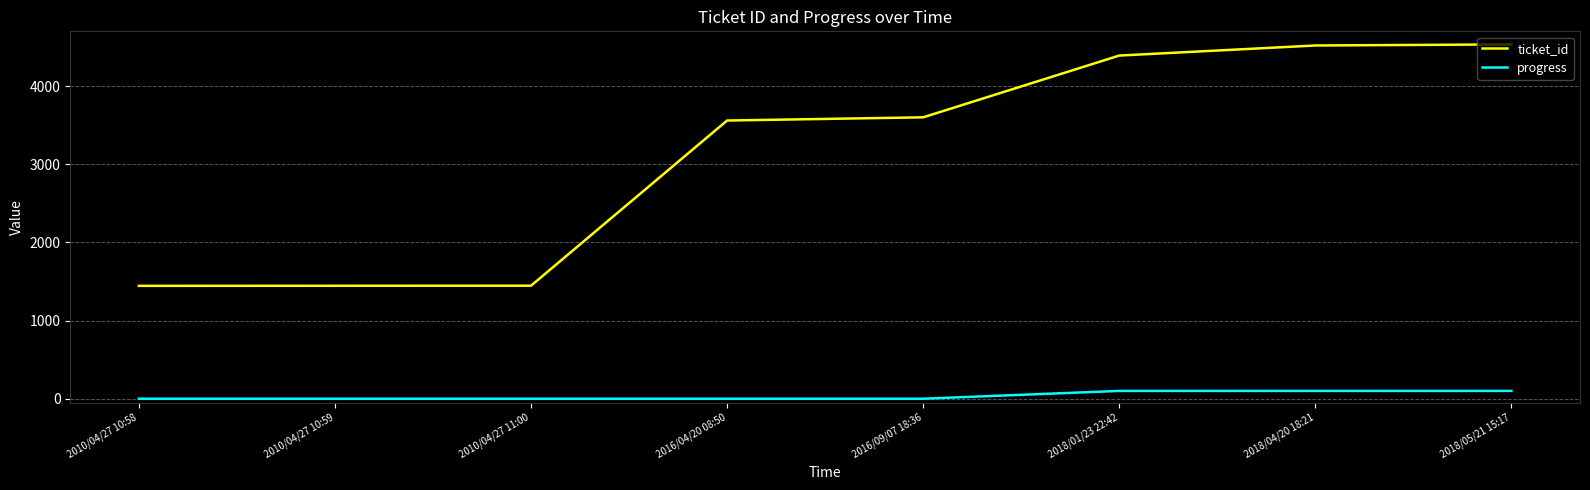

What is the maximum value shown in the chart?

4533